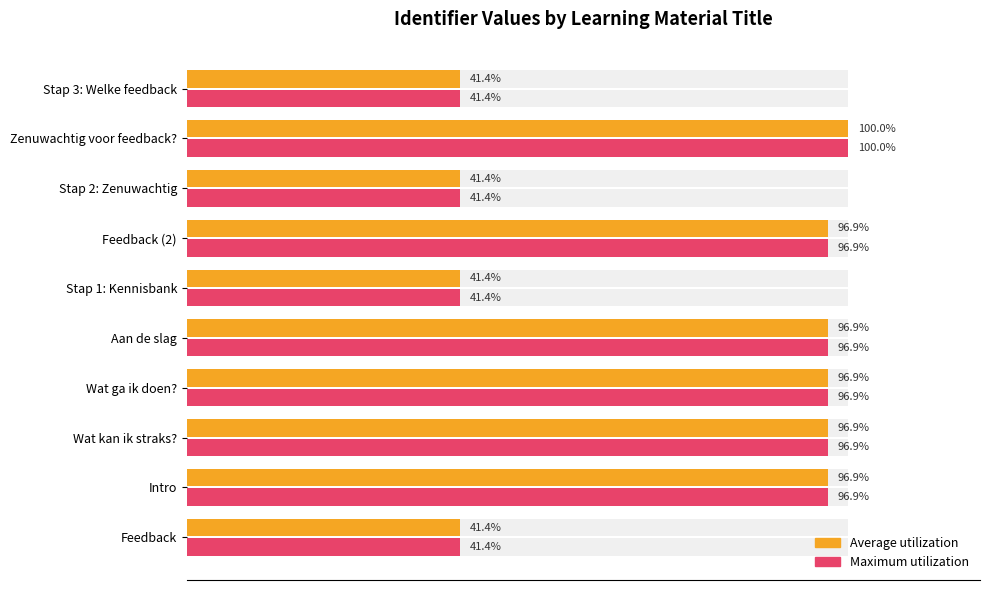

Reading left to right, list all the values displayed in this chart.

Average utilization: 41.4	96.9	96.9	96.9	96.9	41.4	96.9	41.4	100.0	41.4
Maximum utilization: 41.4	96.9	96.9	96.9	96.9	41.4	96.9	41.4	100.0	41.4